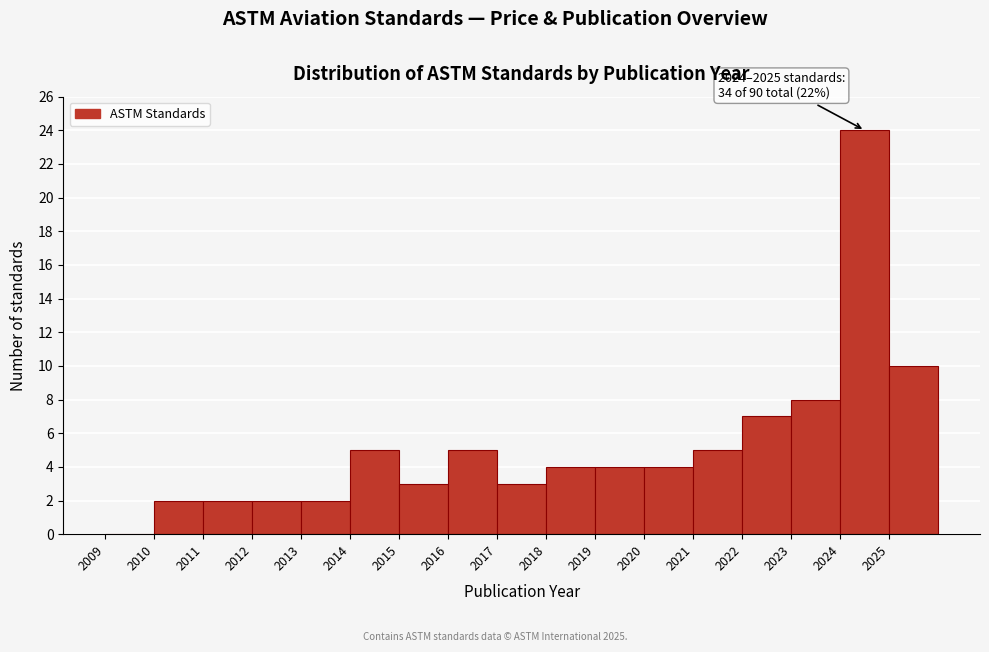

Which range on the x-axis has the tallest bar?

2024 to 2025